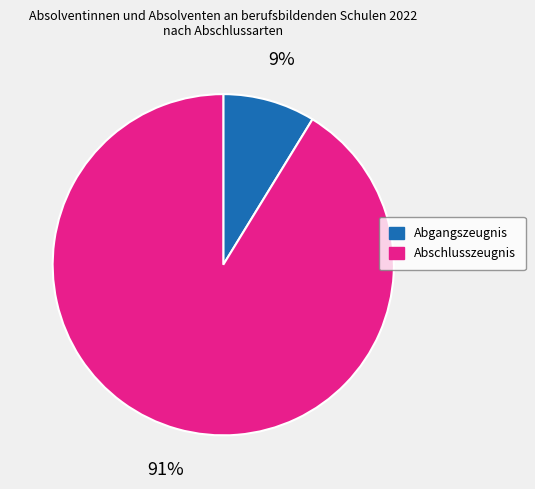

To the nearest percent, what percentage of the pie is Abgangszeugnis?

9%